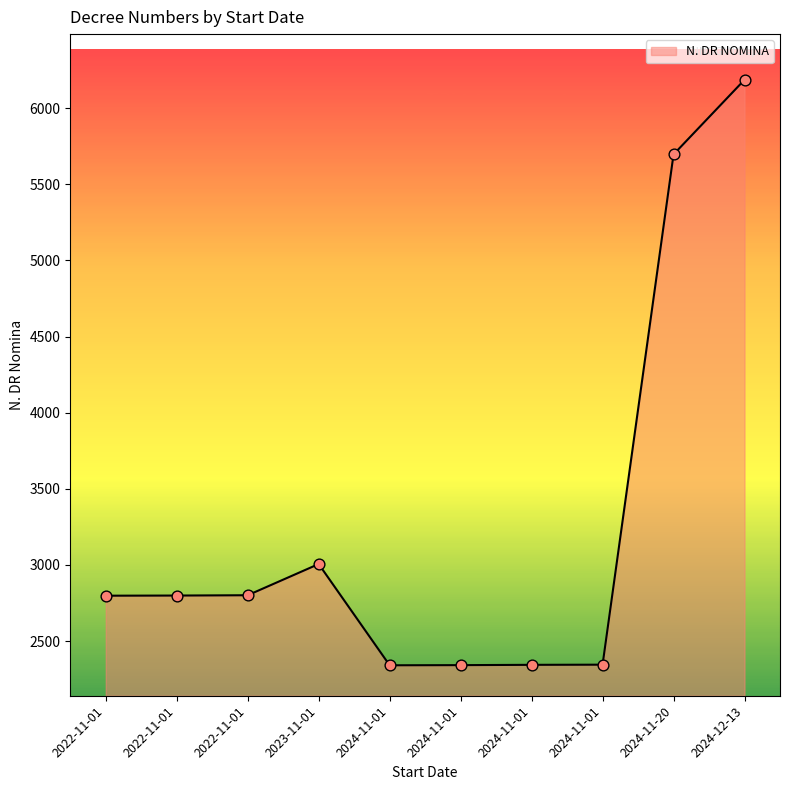

What is the change in value from 2024-11-01 to 2024-12-13?

+3845